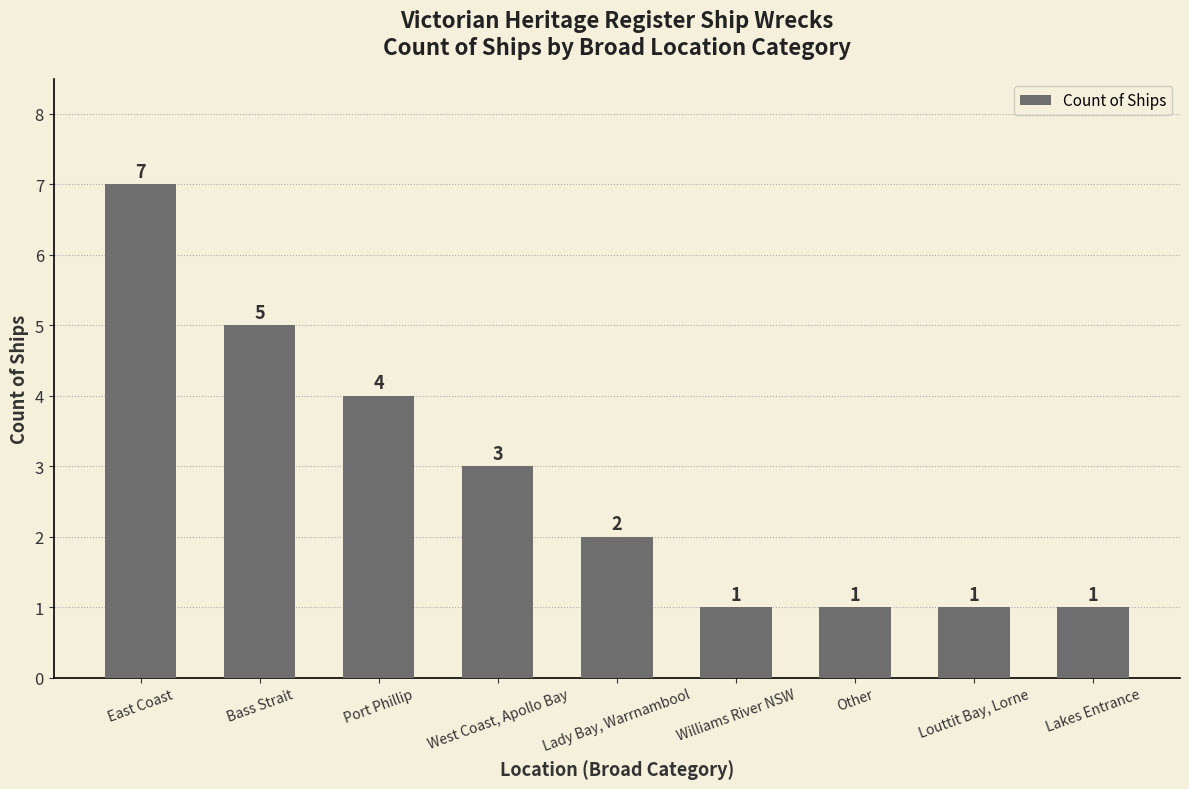

At which label does the data first exceed 2?

East Coast